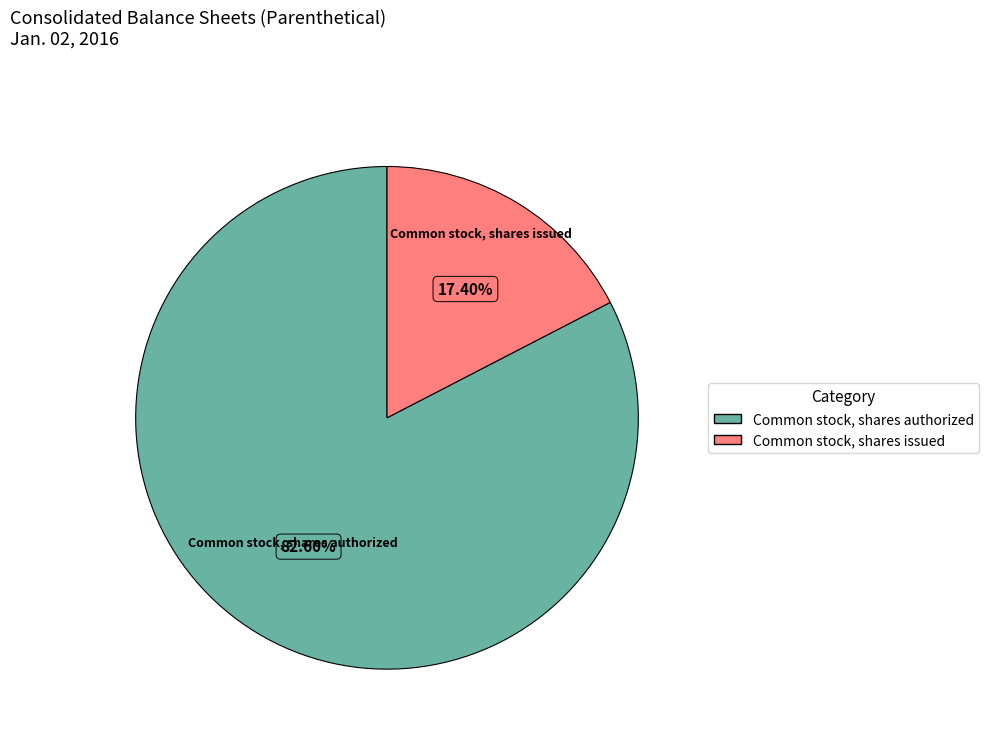

Is there any slice that represents more than half of the pie?

Yes